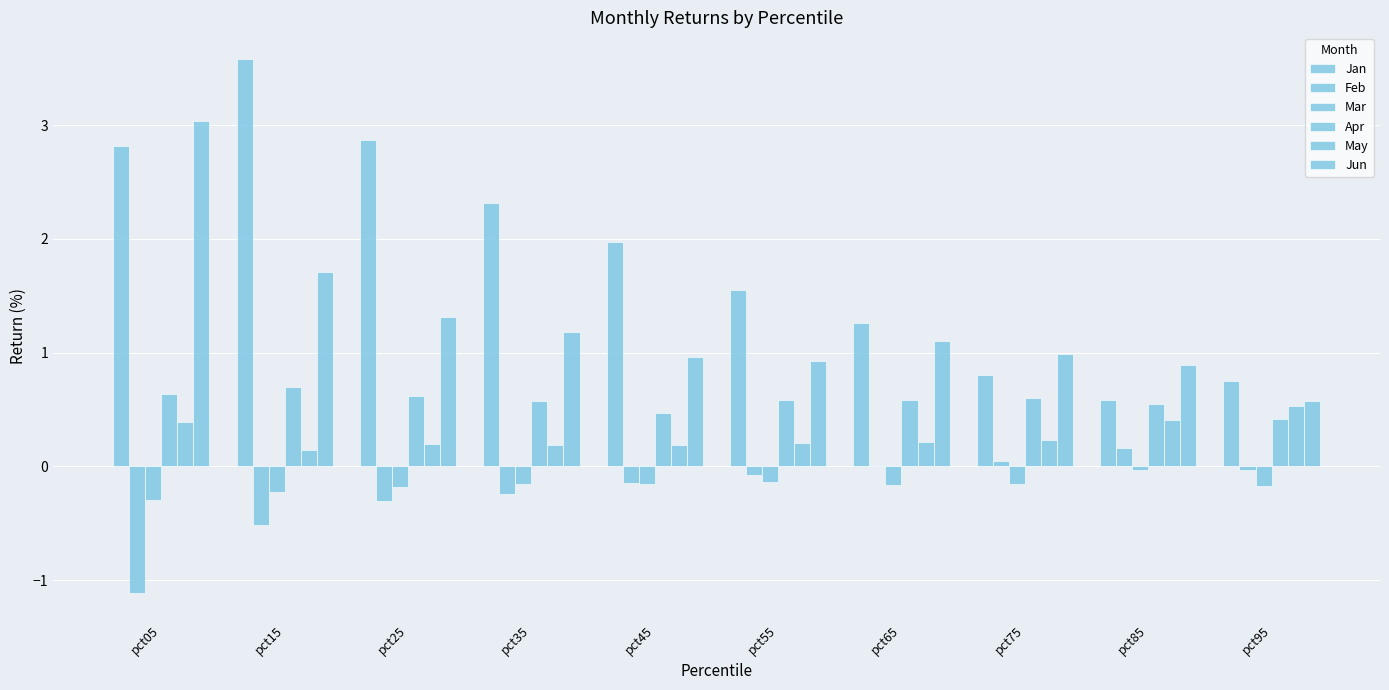

At which label is Feb closest to 0?

pct65